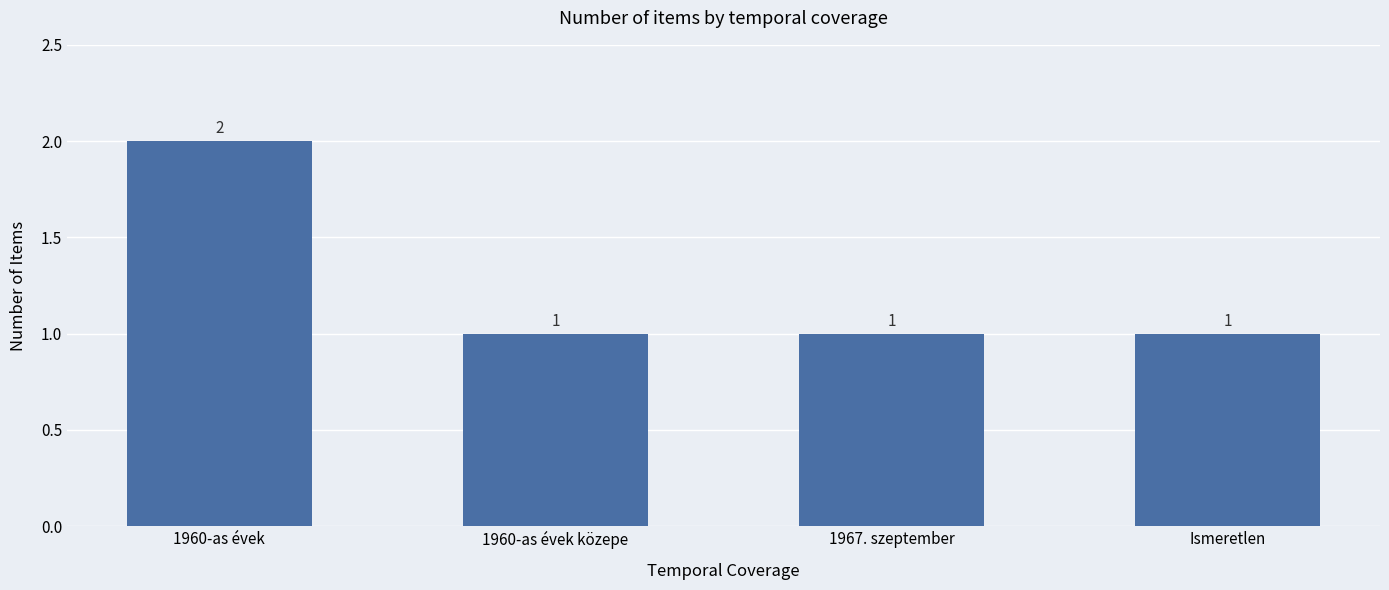

What is the change in value from 1960-as évek to Ismeretlen?

-1